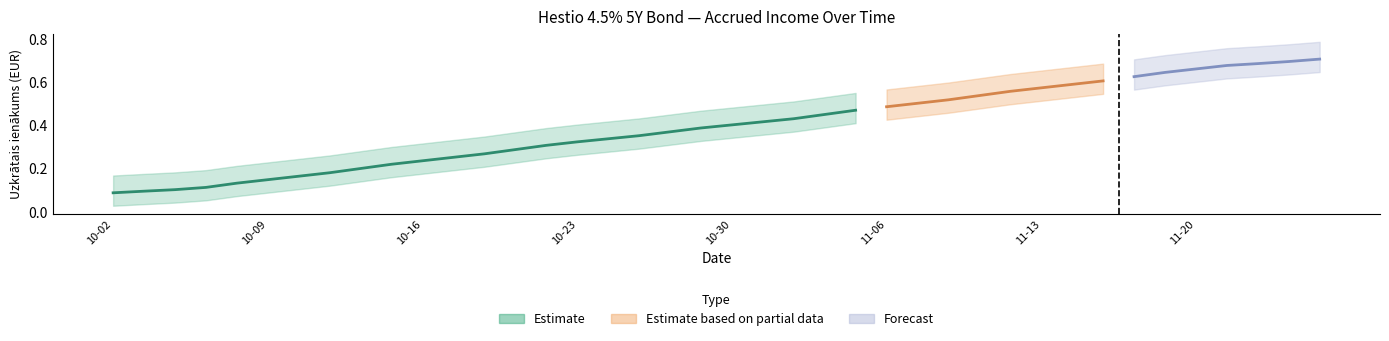

Which label corresponds to the largest value in the chart?

2024-11-26